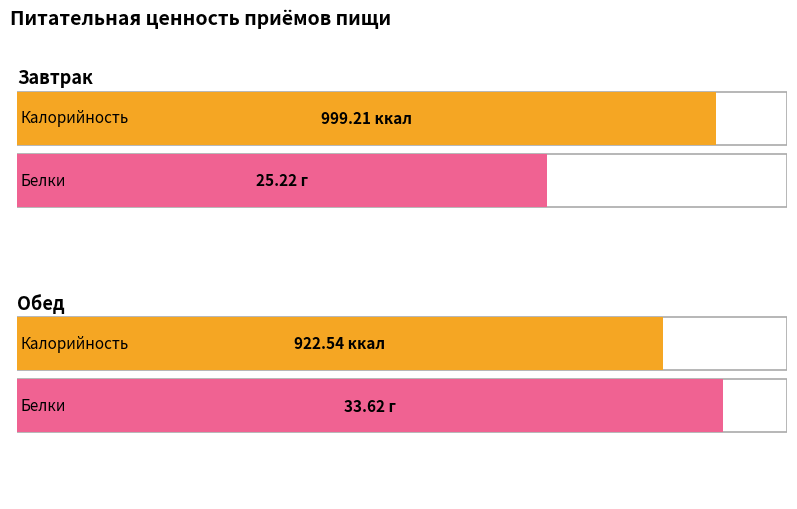

What is the label of the 1st bar from the right?

Обед